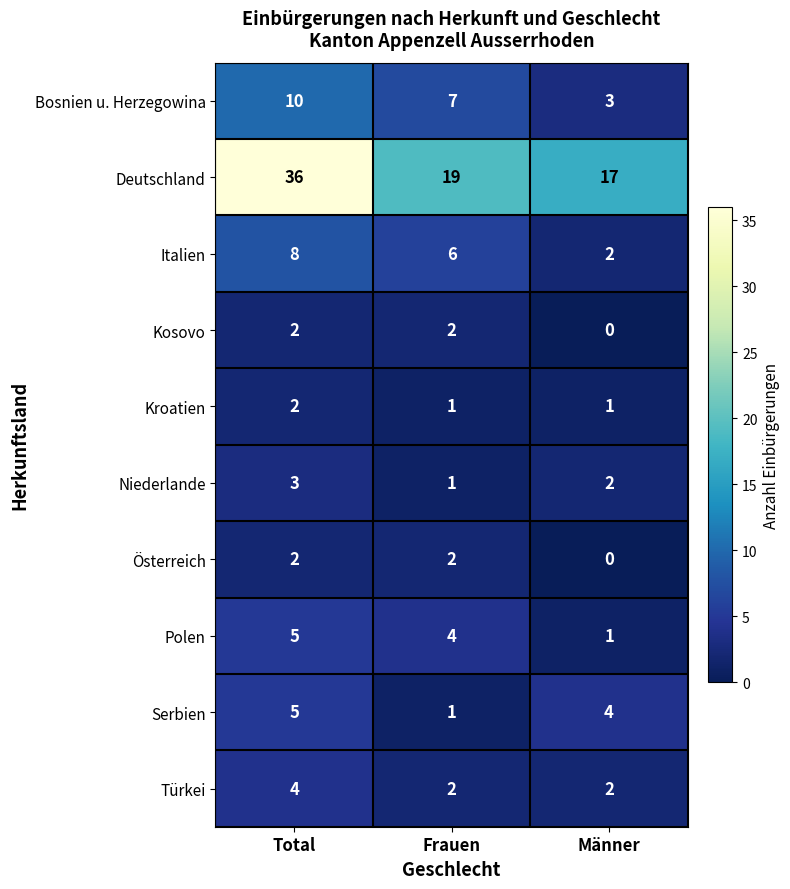

What is the spread (max minus min) of values at Männer?

17